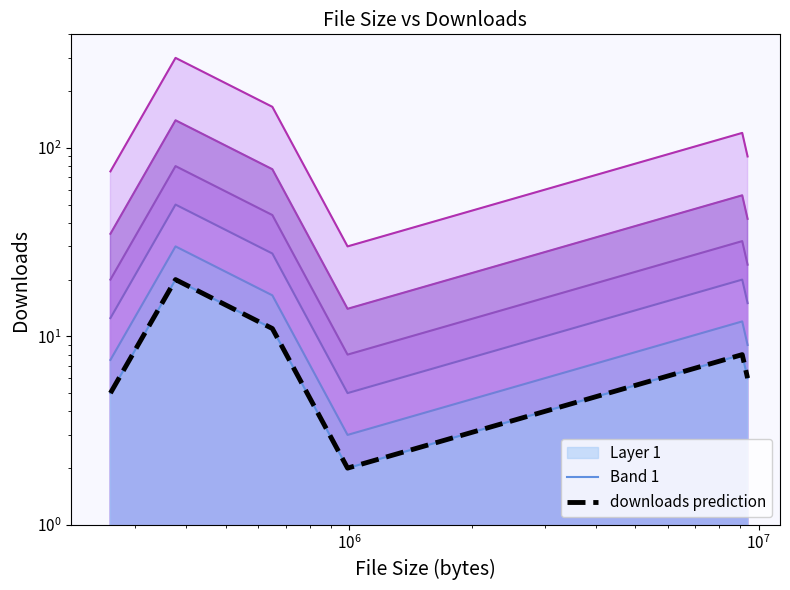

How many data points does each series have?

6